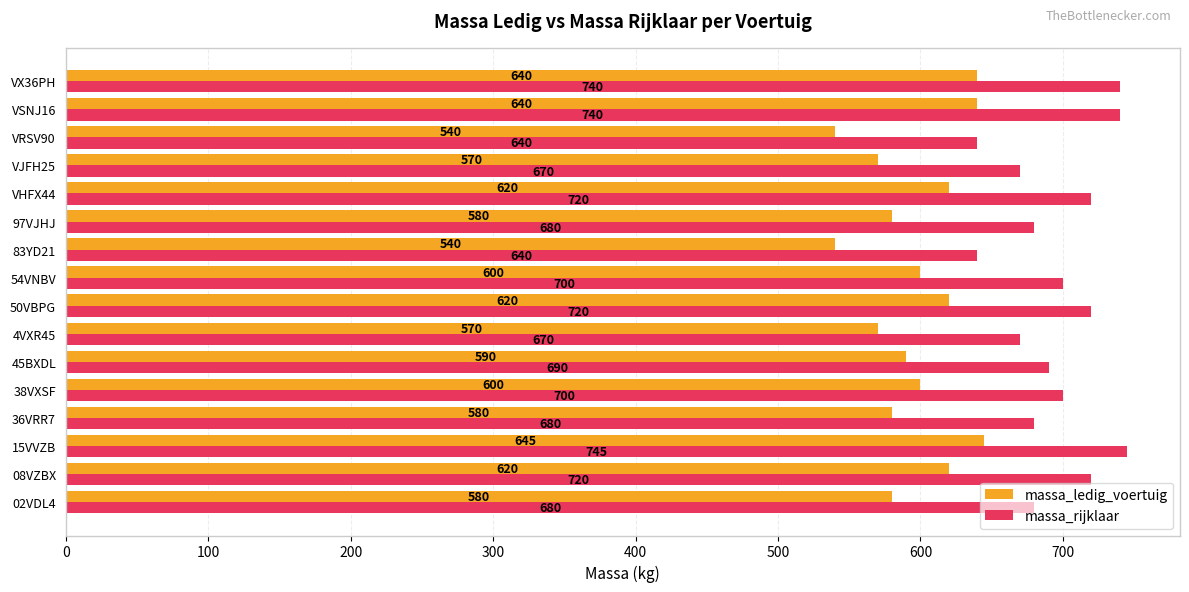

At how many categories does at least one series exceed 665?

14